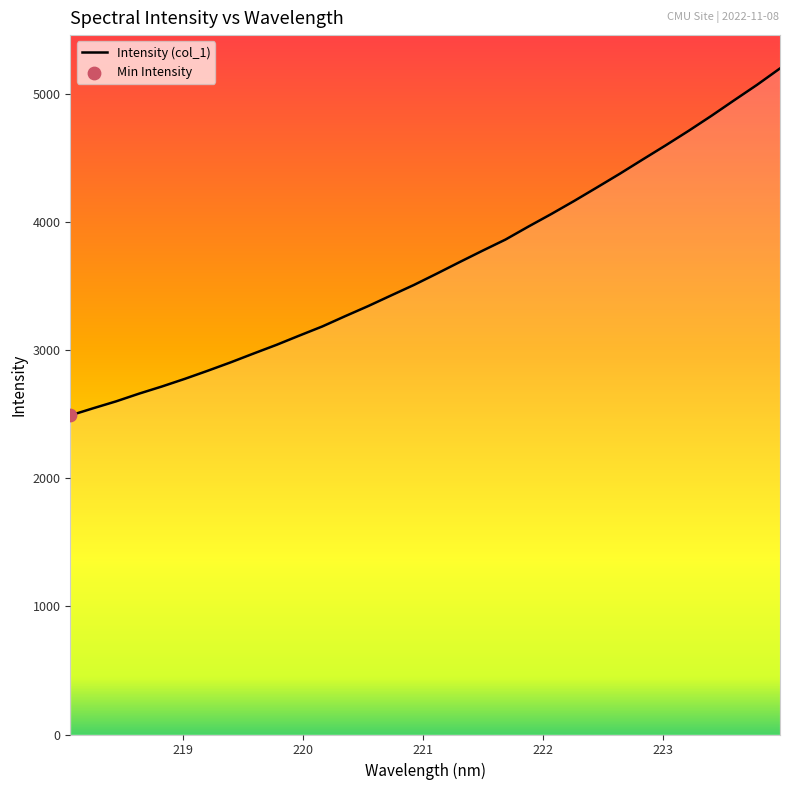

What is the maximum value shown in the chart?

5198.6